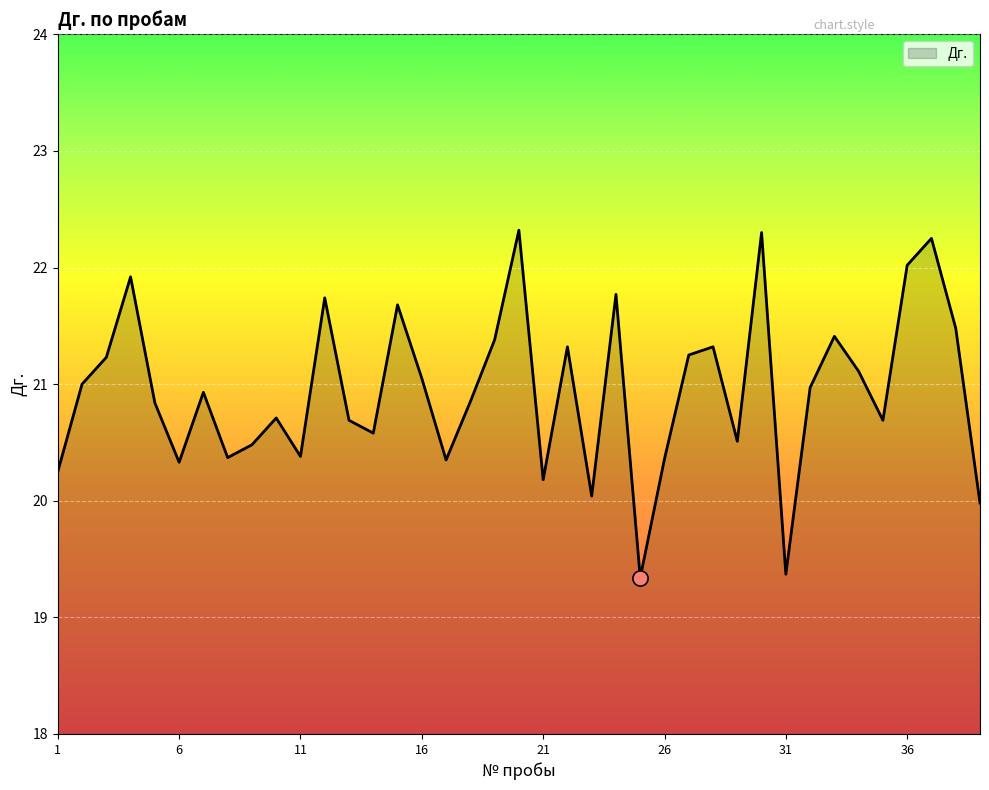

What is the difference between the maximum and minimum values?

3.0